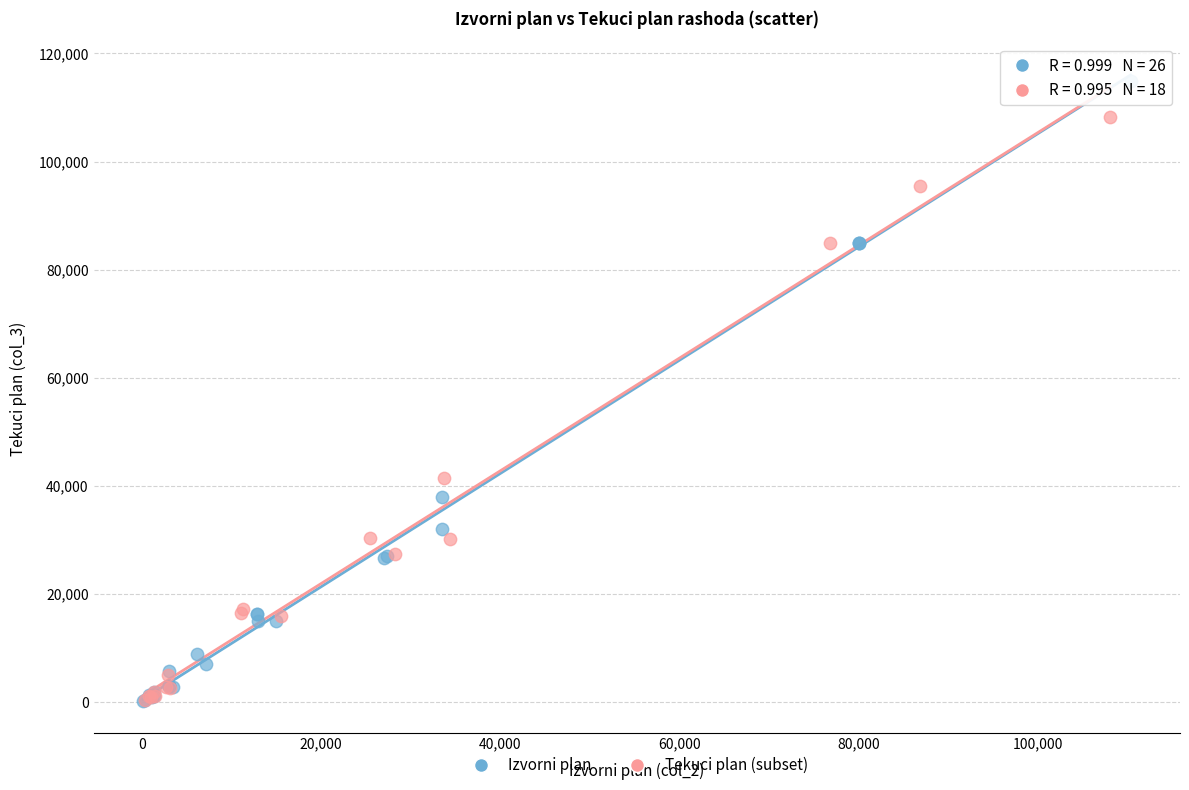

Which series contains the highest Y value?

Izvorni plan